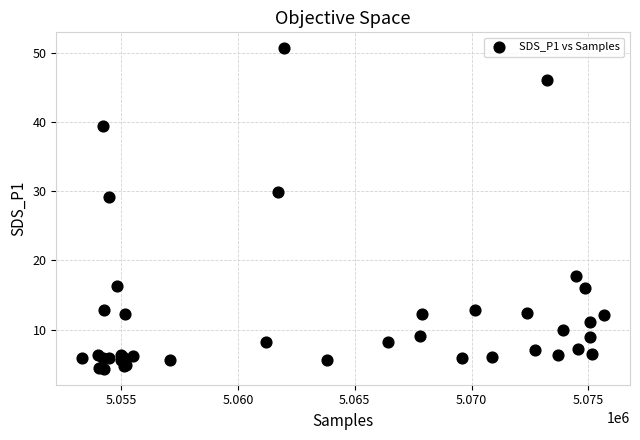

What Y value in the scatter plot is closest to 27?

29.1